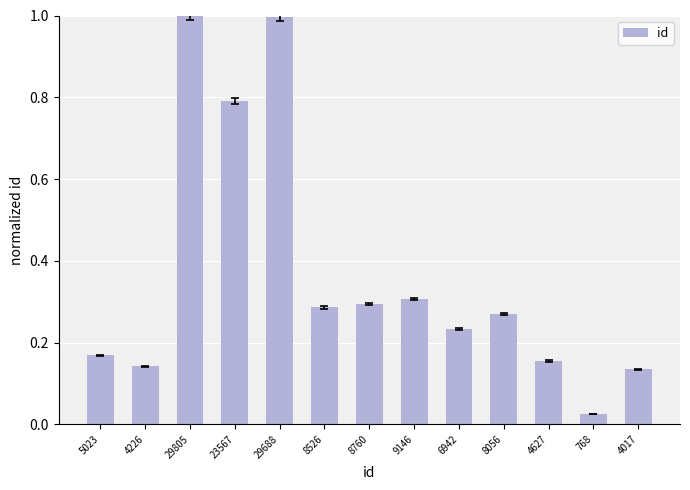

What is the label of the 5th bar from the right?

6942